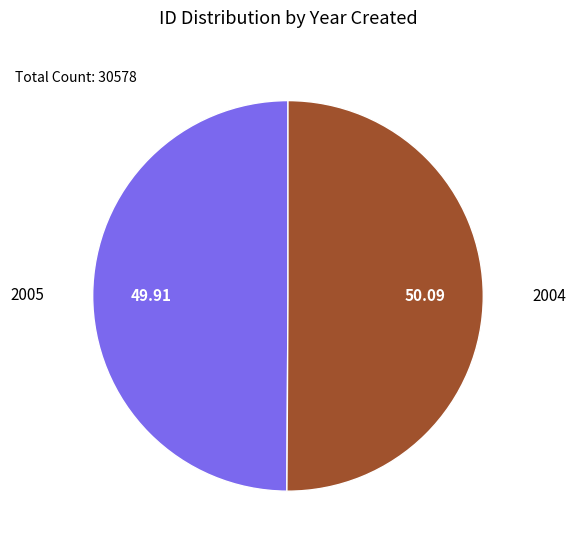

Approximately how many times larger is the value at 2004 compared to 2005?

1.0